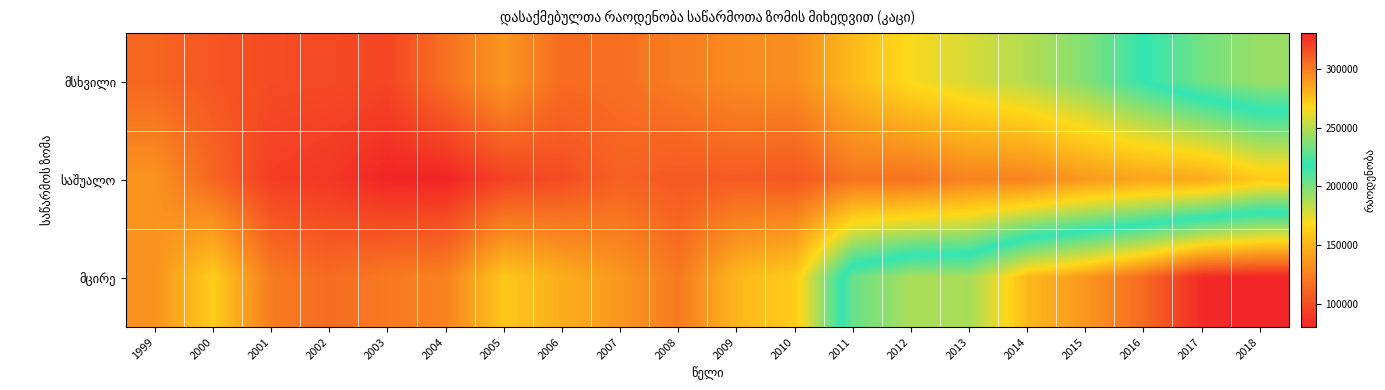

Rank the series by their maximum value, from lowest to highest.

საშუალო, მსხვილი, მცირე